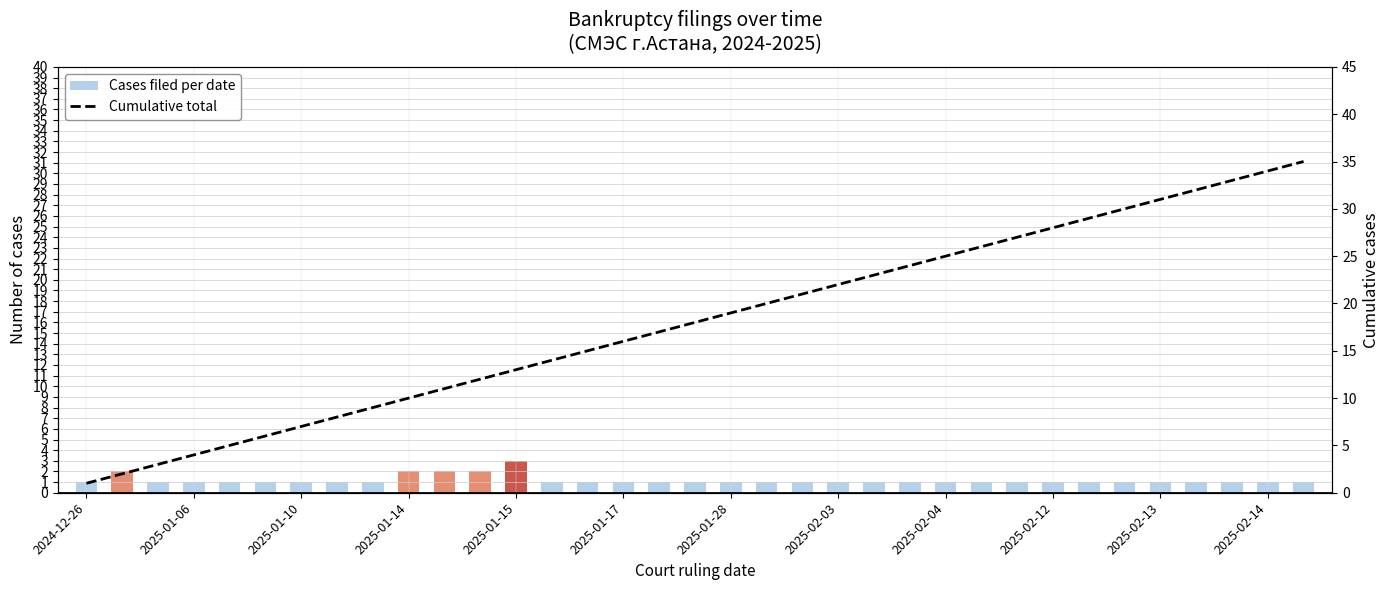

At how many categories does at least one series exceed 20?

15